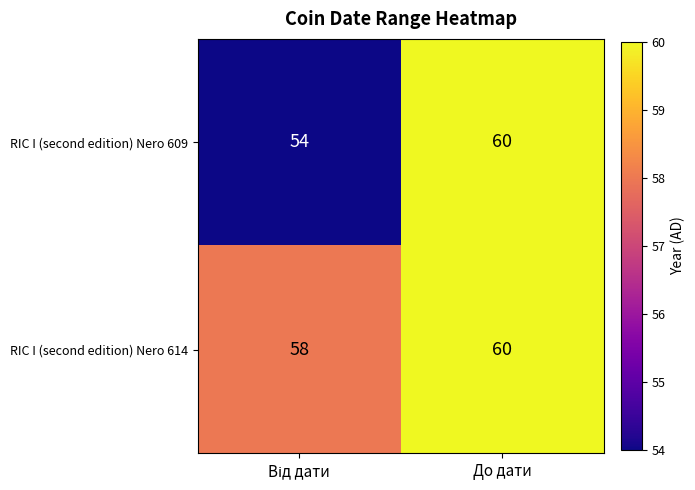

List the series in order of their overall mean, lowest first.

RIC I (second edition) Nero 609, RIC I (second edition) Nero 614